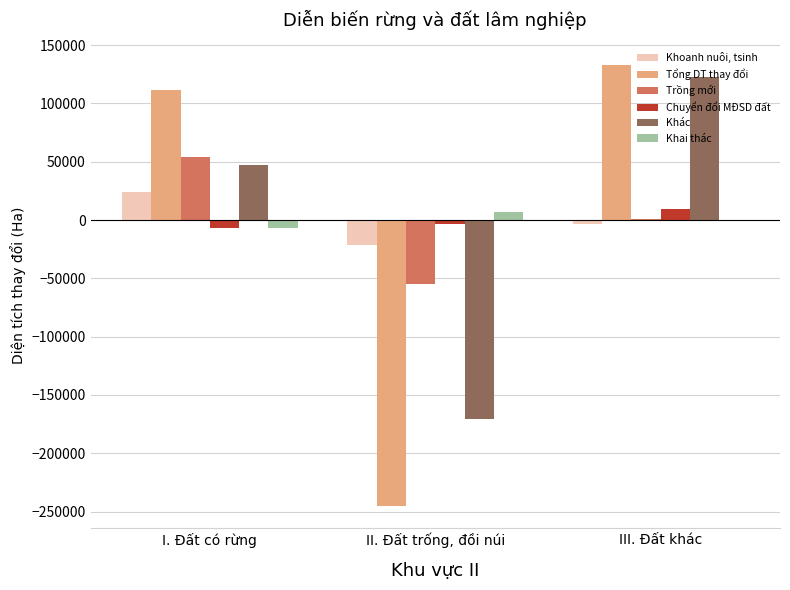

Is it true that Tổng DT thay đổi equals 133198.1 at III. Đất khác?

True